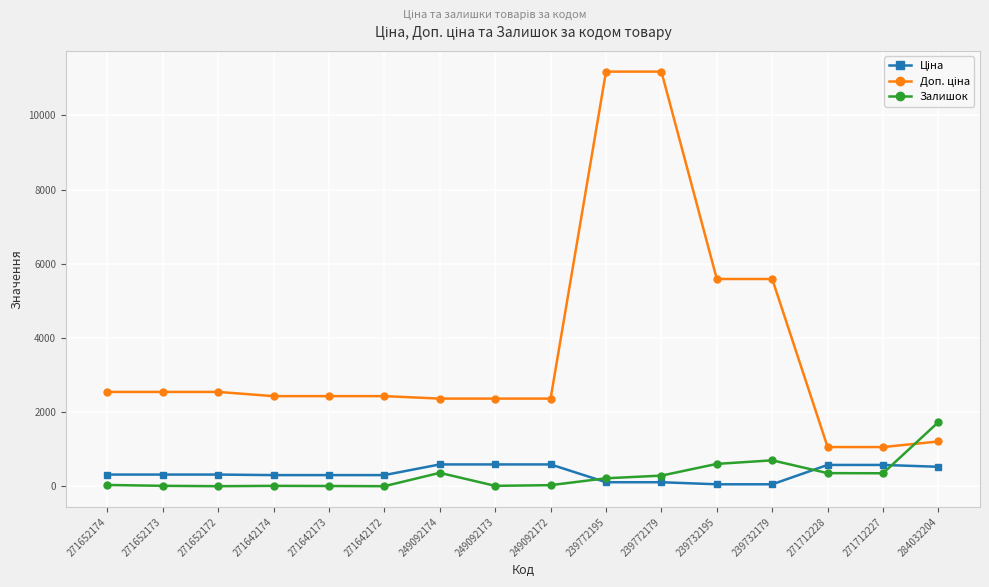

Count the number of categories in the chart.

16